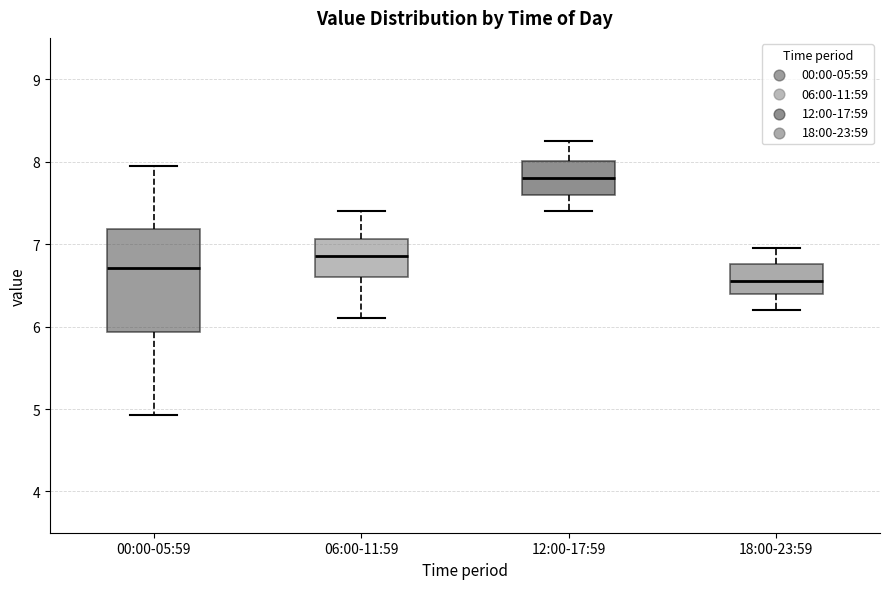

Reading left to right, read every box against the y-axis: the position of its median line, the range the box covers, and the ends of its whiskers. The values are not printed on the chart, so give them approximately, as read against the axis.

00:00-05:59: median 6.7, box 5.9 to 7.2, whiskers 4.9 to 8.0
06:00-11:59: median 6.9, box 6.6 to 7.1, whiskers 6.1 to 7.4
12:00-17:59: median 7.8, box 7.6 to 8.0, whiskers 7.4 to 8.3
18:00-23:59: median 6.6, box 6.4 to 6.8, whiskers 6.2 to 7.0